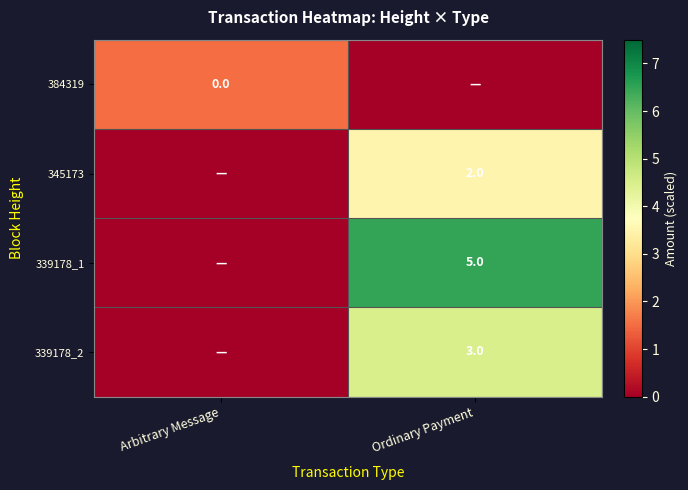

True or false: 339178_2 has a value of 5 at Ordinary Payment.

False